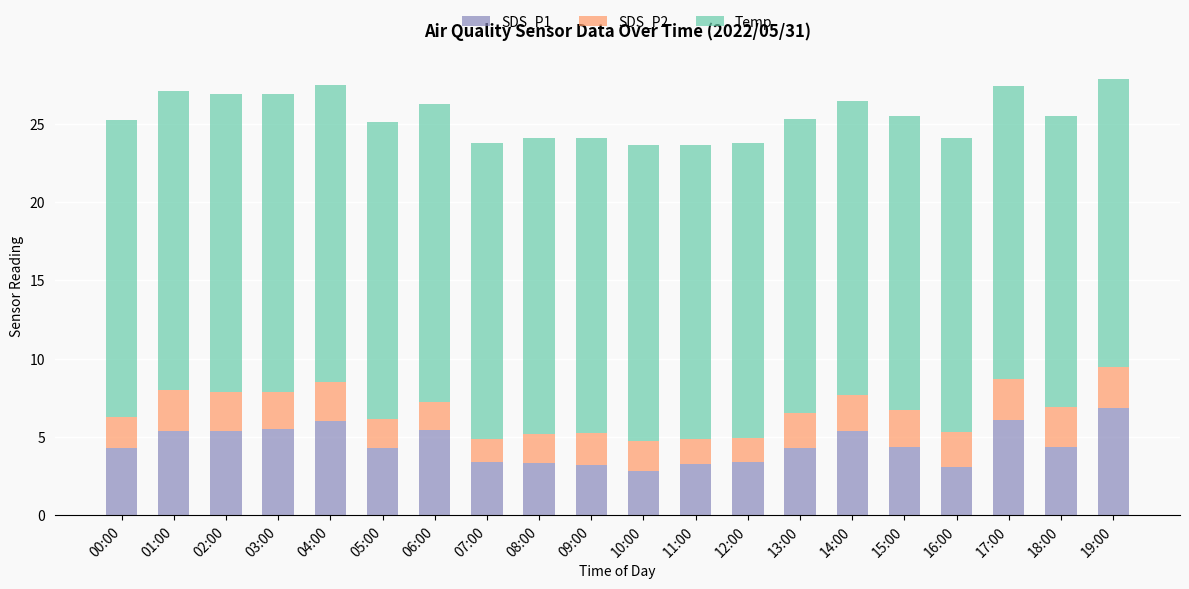

What is the total value across all series at 11:00?

23.7